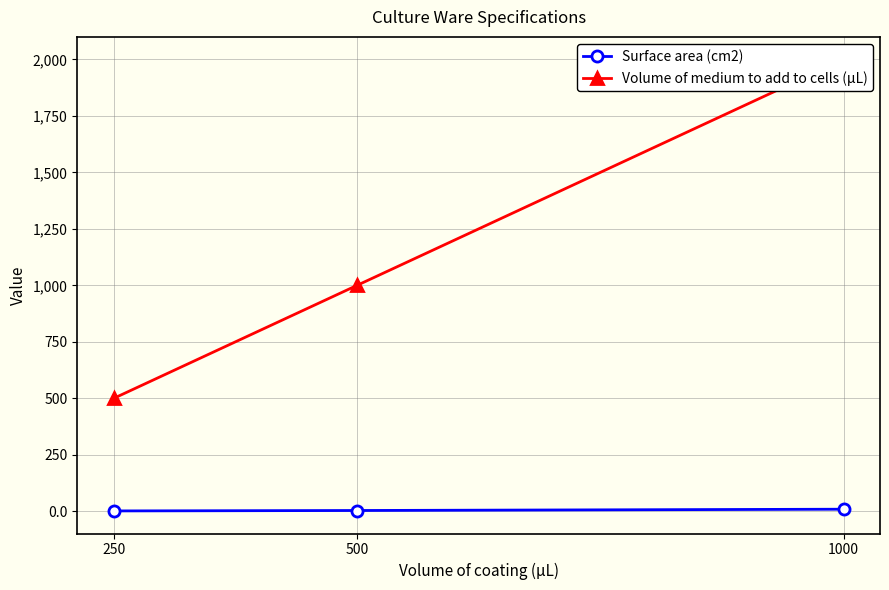

Reading left to right, what are all the values shown in this chart?

Surface area (cm2): 1000=9.5	500=3.8	250=1.9
Volume of medium to add to cells (µL): 1000=2000.0	500=1000.0	250=500.0